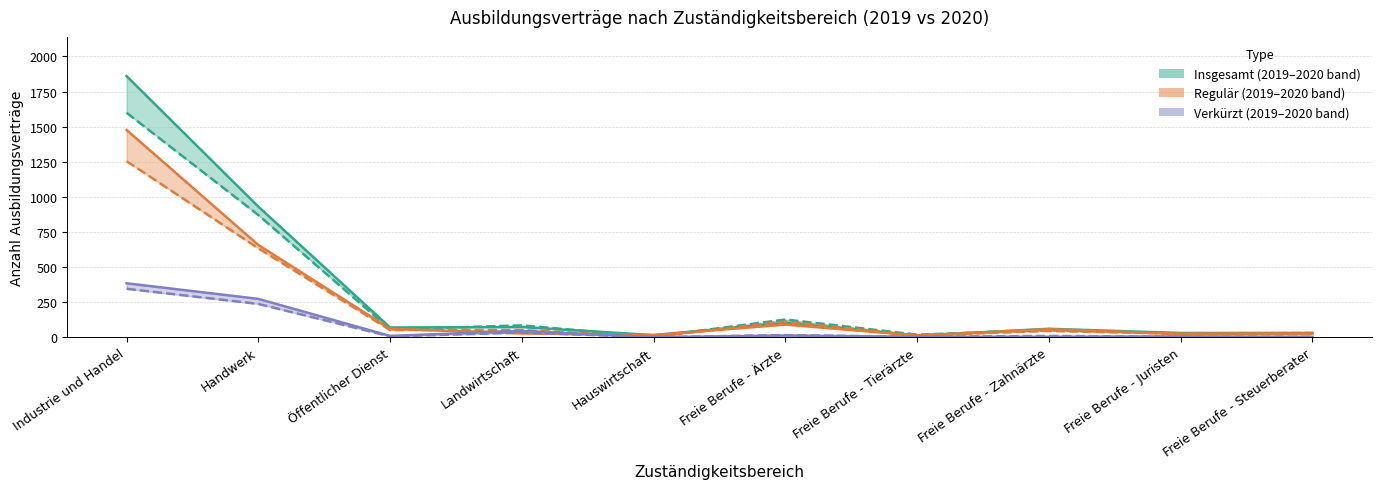

At which category is the sum across all series the highest?

Industrie und Handel